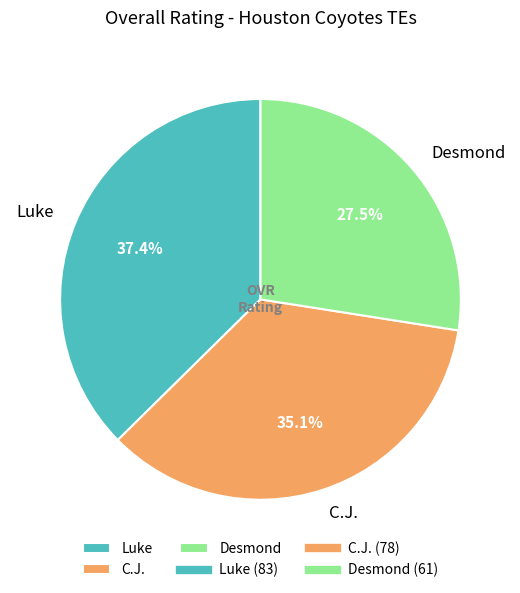

How many slices are in this pie chart?

3